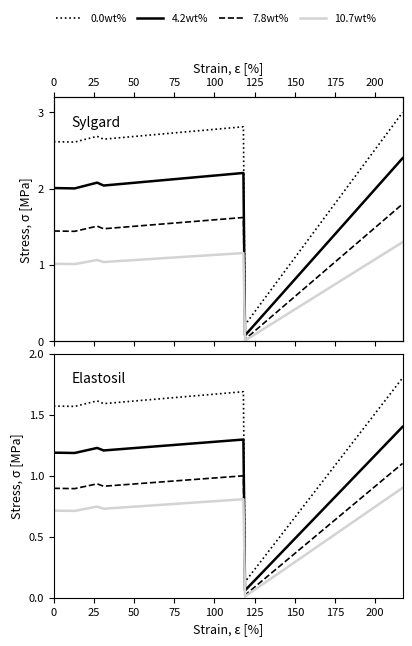

At 100, list the series in order from largest to smallest.

0.0wt%, 4.2wt%, 7.8wt%, 10.7wt%